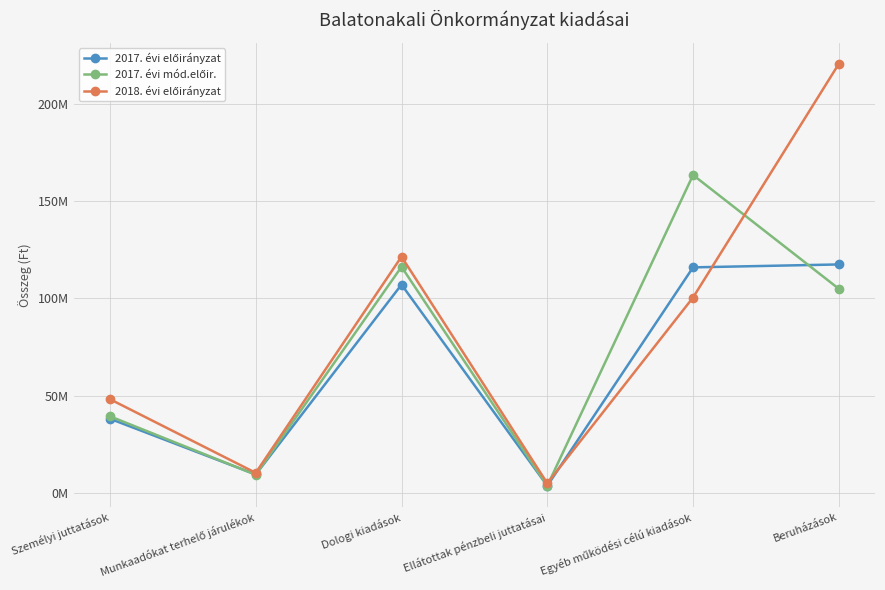

Reading left to right, what are all the values shown in this chart?

2017. évi előirányzat: 38158551	9519653	107134500	3700000	116001250	117503000
2017. évi mód.előir.: 39434694	9381195	116286873	3700000	163482716	104984645
2018. évi előirányzat: 48217569	10362093	121506703	4990000	100506928	220629529